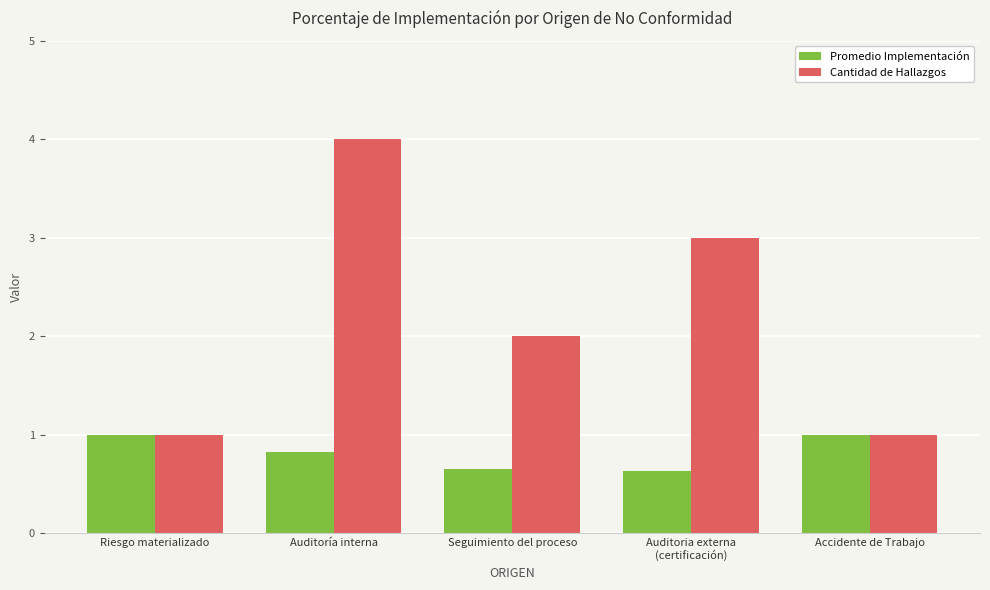

How many groups of bars are there?

5